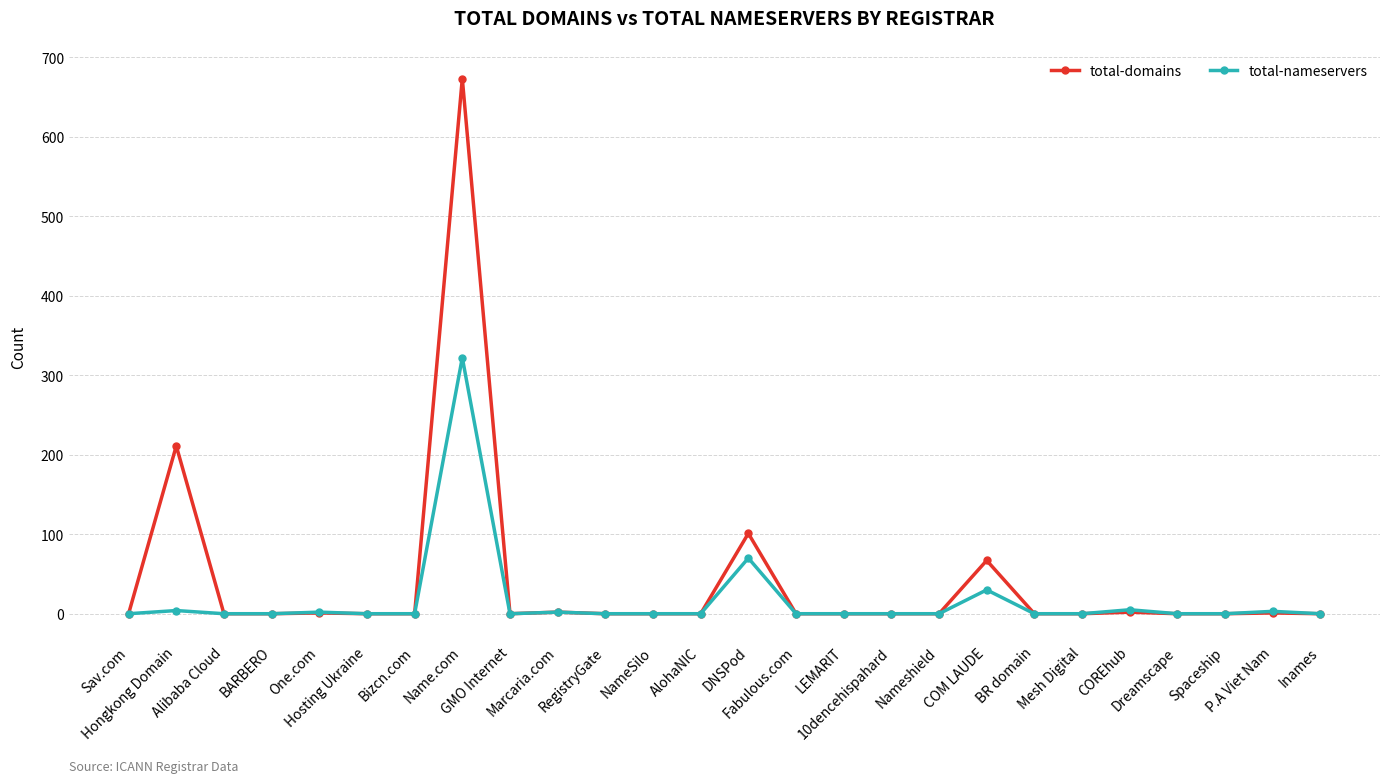

True or false: total-domains has a value of -453 at BR domain.

False